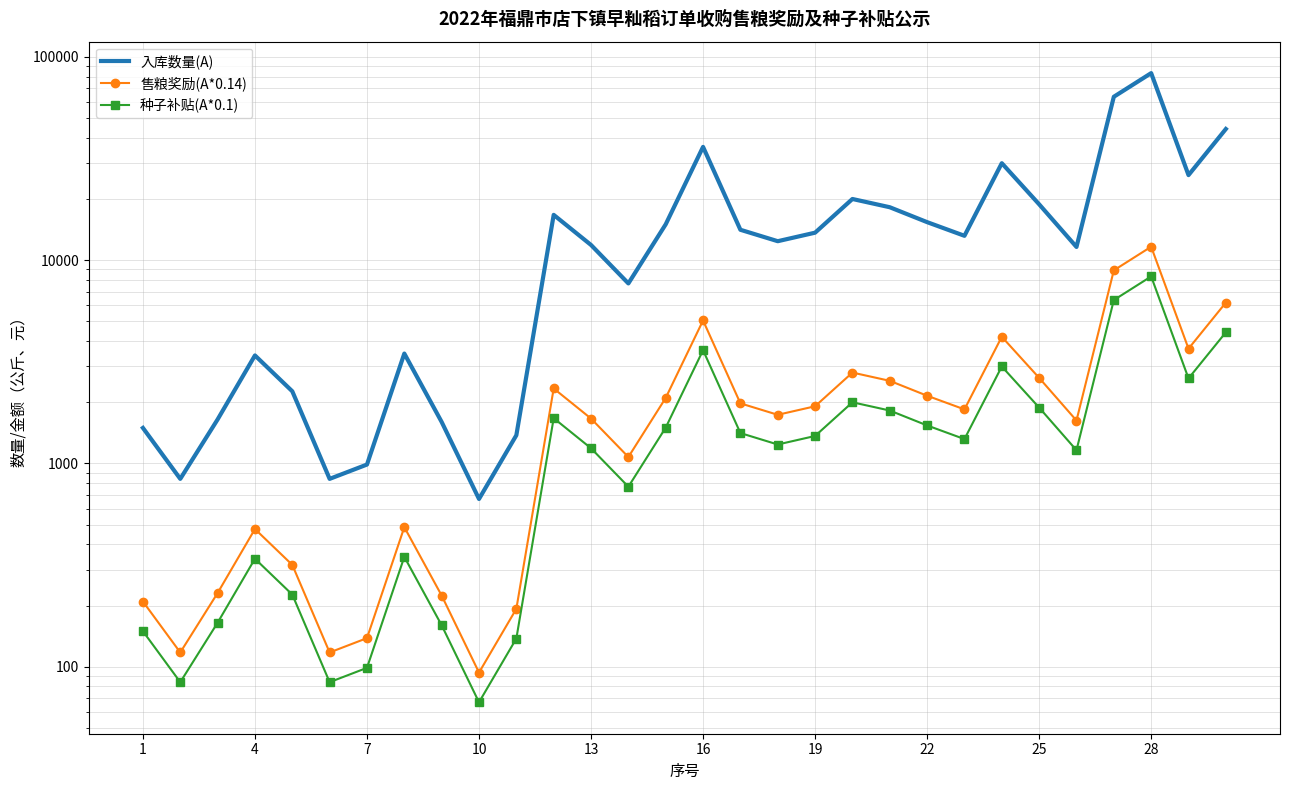

What is the difference between the maximum and second lowest values in the 入库数量(A) series?

82362.0